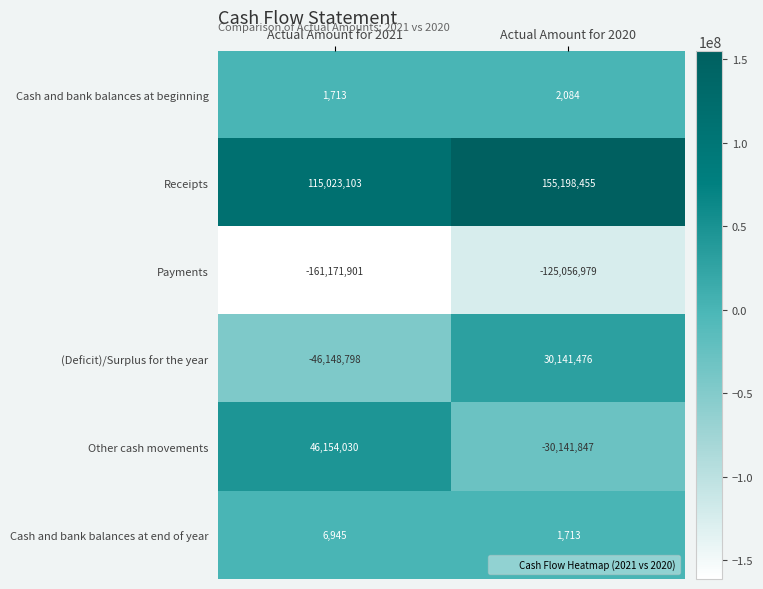

Rank the series by their maximum value, from lowest to highest.

Payments, Cash and bank balances at beginning, Cash and bank balances at end of year, (Deficit)/Surplus for the year, Other cash movements, Receipts